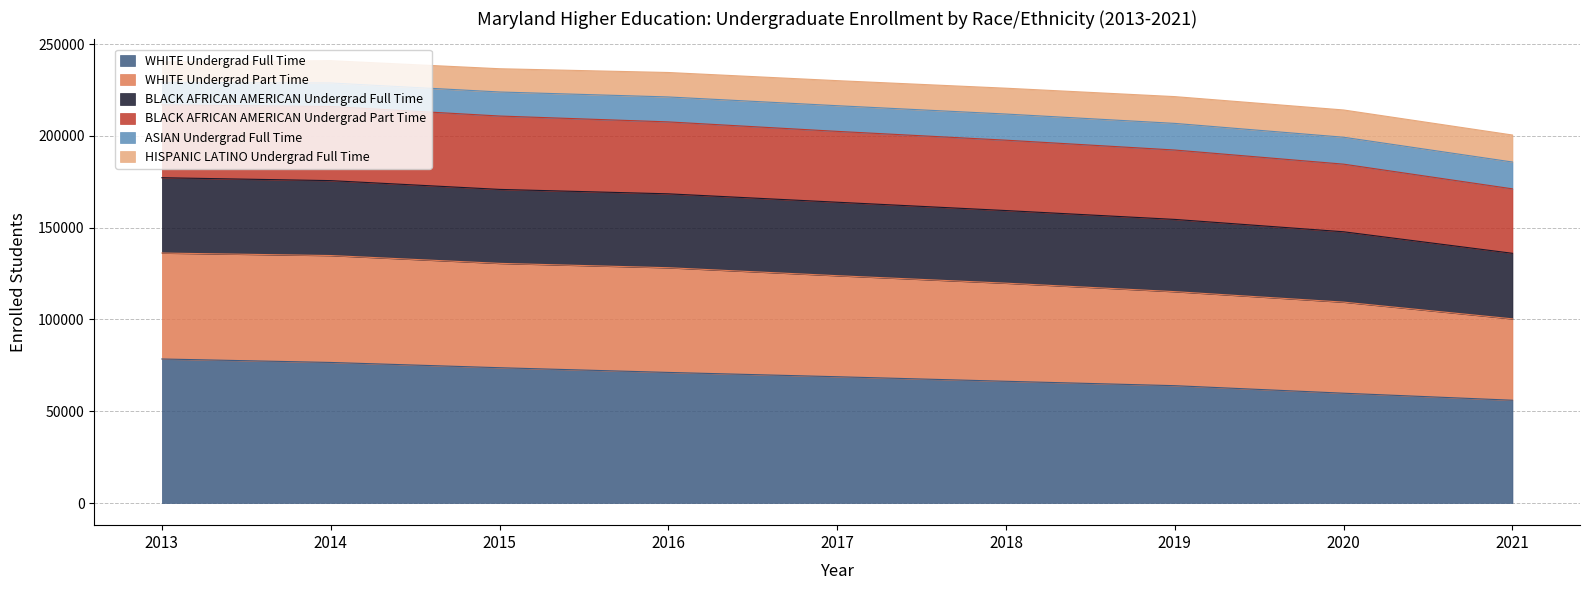

In WHITE Undergrad Part Time, how many points are higher than both neighbors (excluding endpoints)?

1